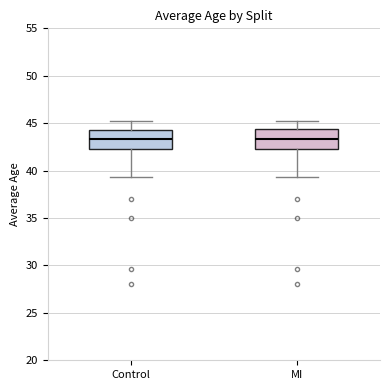

Reading left to right, transcribe this box plot: for each box, give where its median line is, the range the box spans, and where its two whiskers end, as read against the y-axis. The values are not printed on the chart, so give them approximately, as read against the axis.

Control: median 43.5, box 42.0 to 44.5, whiskers 39.5 to 45.0
MI: median 43.5, box 42.0 to 44.5, whiskers 39.5 to 45.0